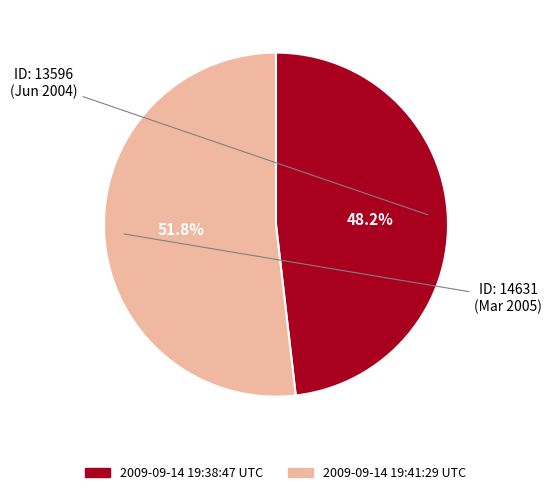

To the nearest percent, what is the difference between the 2009-09-14 19:38:47 UTC and 2009-09-14 19:41:29 UTC slice percentages?

4%